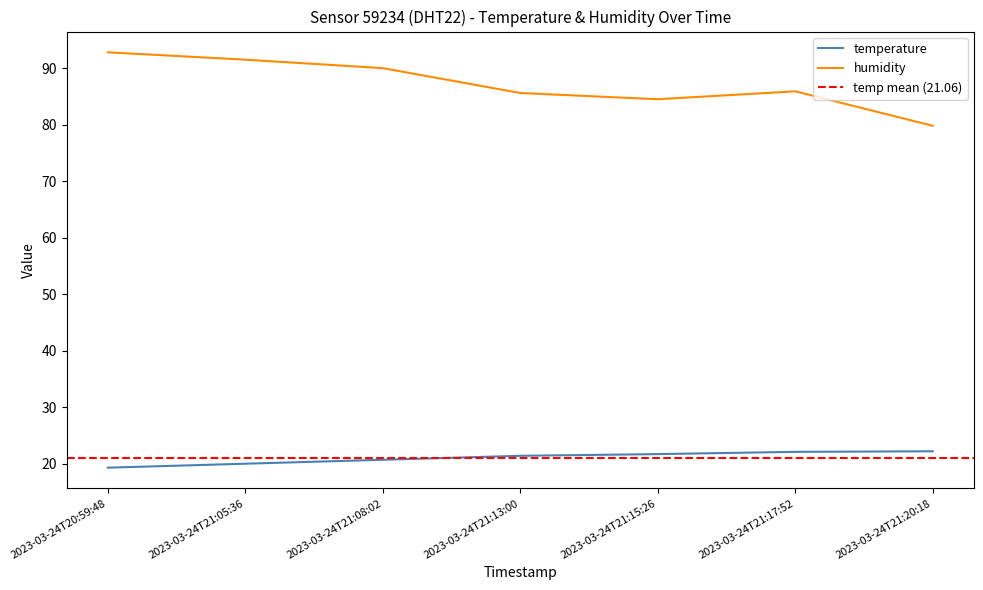

True or false: temperature has more than 1 points higher than both neighbors.

False